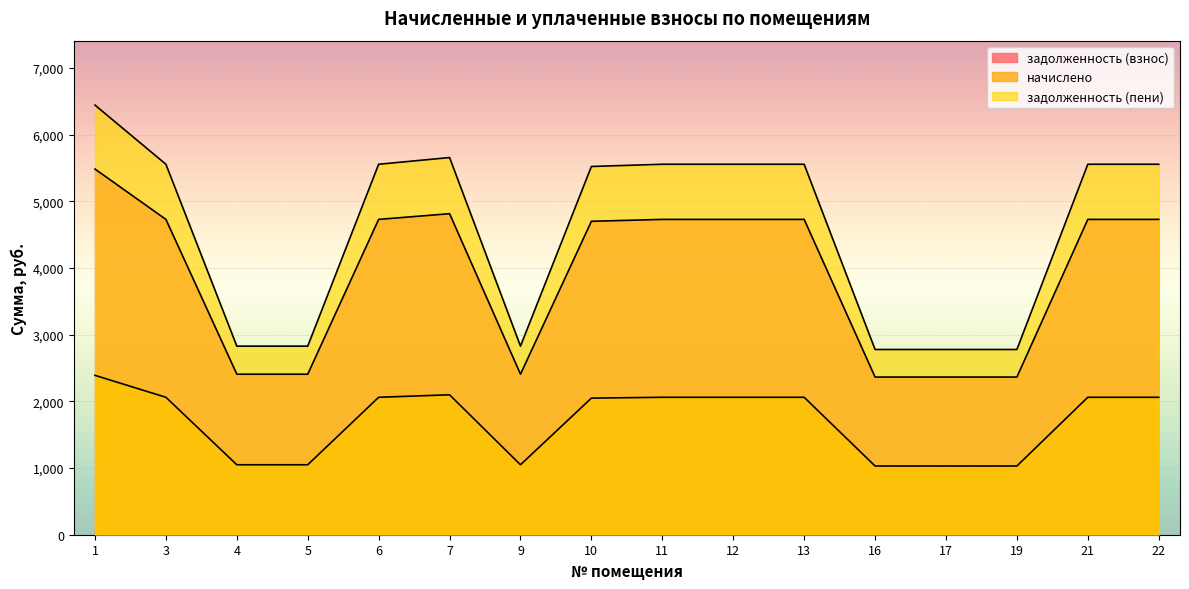

What are all the series names shown in the legend?

задолженность (взнос), начислено, задолженность (пени)